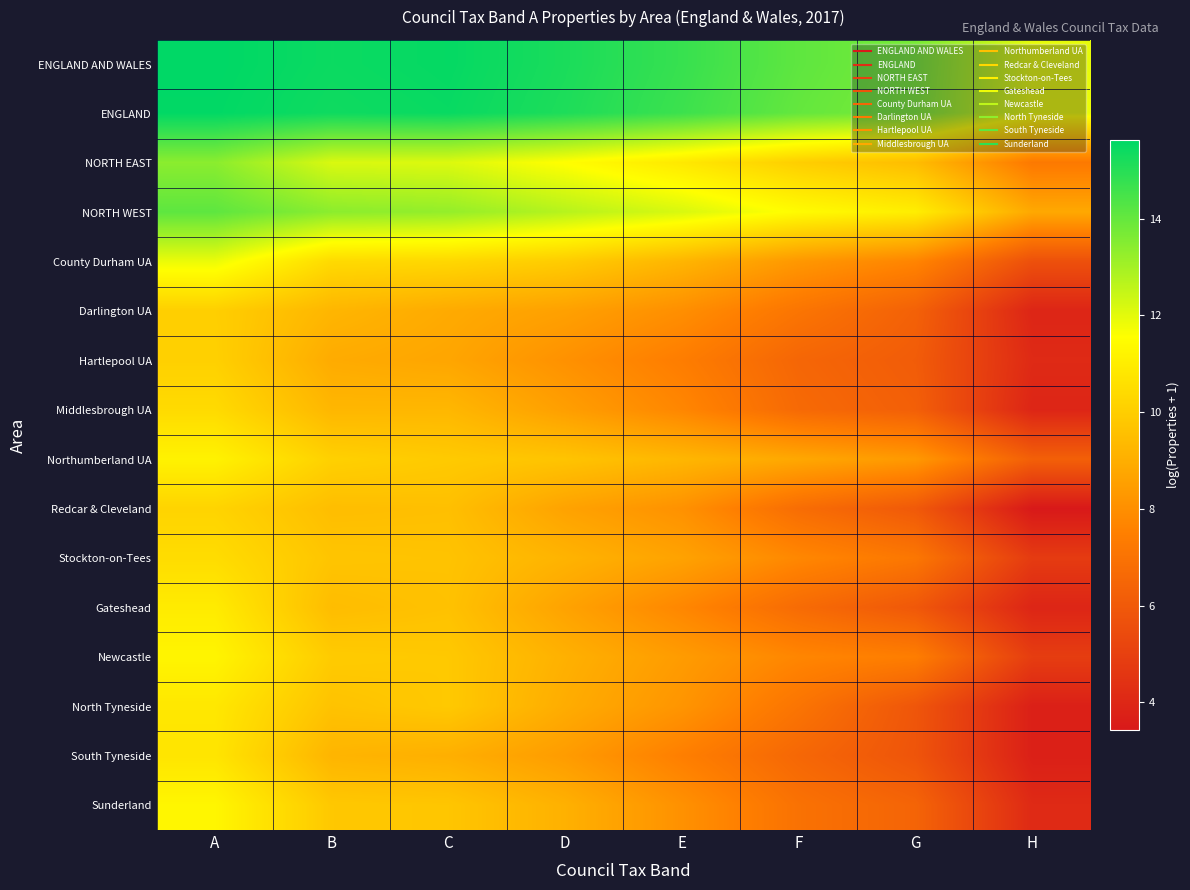

Reading right to left, list all the values displayed in this chart.

ENGLAND AND WALES: H=11.9	G=13.7	F=14.1	E=14.7	D=15.2	C=15.5	B=15.4	A=15.6
ENGLAND: H=11.9	G=13.6	F=14.0	E=14.6	D=15.1	C=15.5	B=15.4	A=15.6
NORTH EAST: H=7.3	G=9.5	F=10.0	E=10.9	D=11.5	C=12.1	B=12.2	A=13.4
NORTH WEST: H=8.8	G=11.0	F=11.5	E=12.2	D=12.7	C=13.3	B=13.4	A=14.1
County Durham UA: H=5.6	G=7.7	F=8.3	E=9.2	D=9.9	C=10.3	B=10.4	A=11.9
Darlington UA: H=3.9	G=6.3	F=7.1	E=8.0	D=8.6	C=8.9	B=9.2	A=10.0
Hartlepool UA: H=4.1	G=6.1	F=6.5	E=7.4	D=8.1	C=8.7	B=8.9	A=10.1
Middlesbrough UA: H=3.9	G=6.2	F=6.6	E=7.7	D=8.5	C=9.3	B=9.3	A=10.4
Northumberland UA: H=6.3	G=8.3	F=8.8	E=9.3	D=9.7	C=9.9	B=10.1	A=11.2
Redcar & Cleveland: H=3.4	G=6.0	F=6.8	E=8.1	D=8.6	C=9.5	B=9.5	A=10.2
Stockton-on-Tees: H=4.8	G=7.2	F=7.8	E=8.6	D=9.2	C=9.7	B=9.7	A=10.5
Gateshead: H=3.9	G=5.9	F=6.7	E=7.7	D=8.6	C=9.6	B=9.5	A=10.9
Newcastle: H=4.9	G=7.4	F=7.7	E=8.4	D=9.1	C=9.8	B=9.9	A=11.2
North Tyneside: H=3.7	G=5.9	F=7.1	E=8.2	D=8.9	C=9.8	B=9.6	A=10.8
South Tyneside: H=3.7	G=5.8	F=6.6	E=7.5	D=8.4	C=9.0	B=9.2	A=10.7
Sunderland: H=4.1	G=6.4	F=7.0	E=8.1	D=9.1	C=9.7	B=9.8	A=11.3